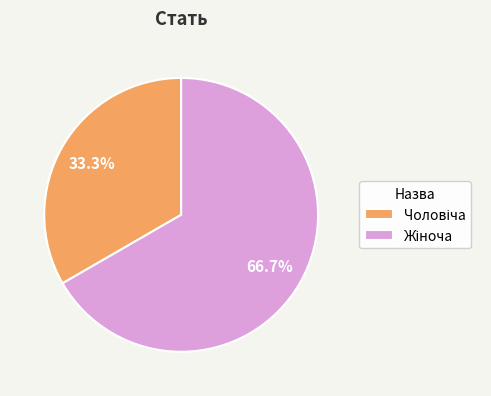

To the nearest percent, what is the average slice percentage?

50%